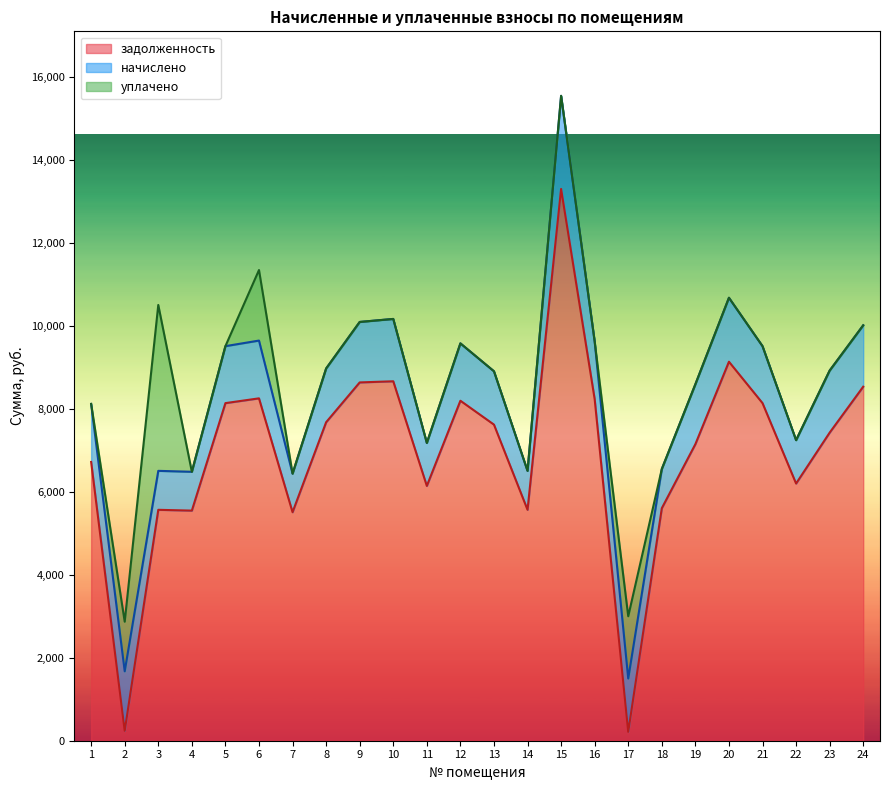

How many values in the начислено series are below 1383?

12